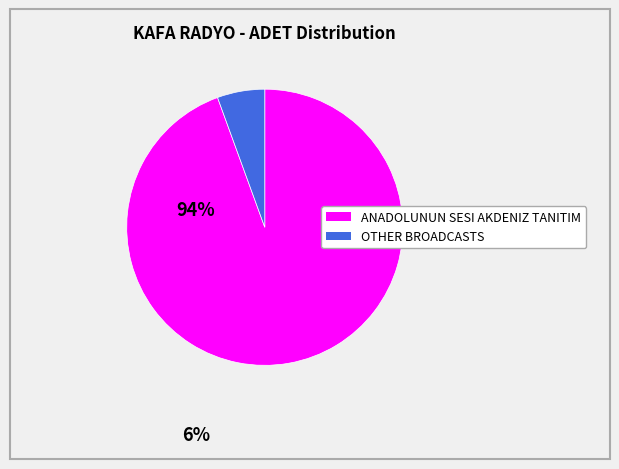

Is there a majority slice in this chart?

Yes